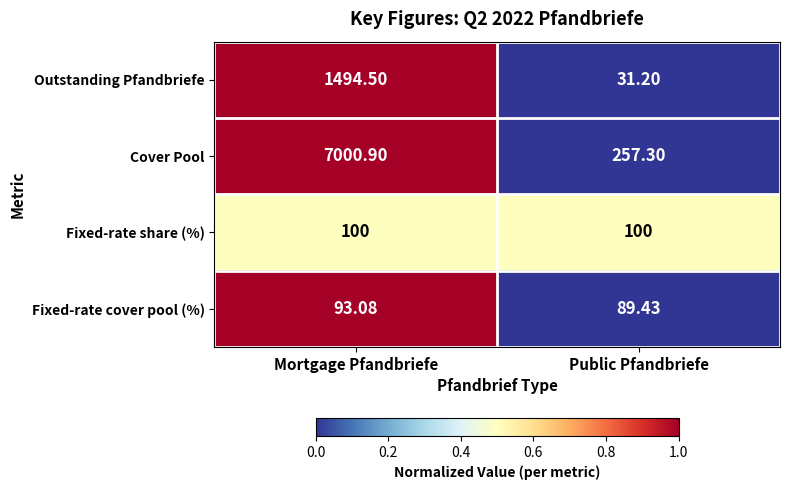

Rank the series at Mortgage Pfandbriefe from highest to lowest value.

Cover Pool, Outstanding Pfandbriefe, Fixed-rate share (%), Fixed-rate cover pool (%)